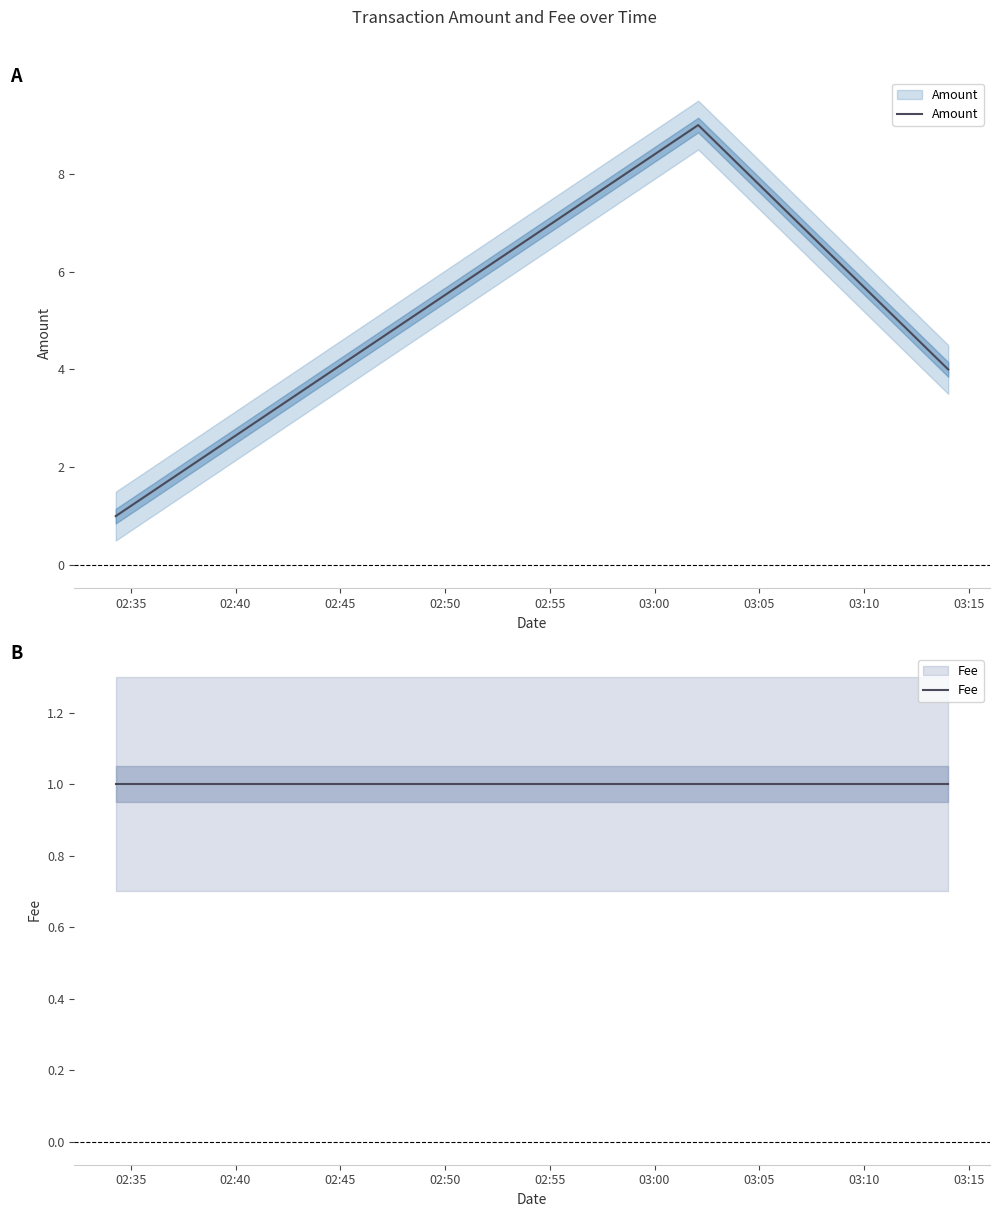

Which series has the largest total across all categories?

Amount